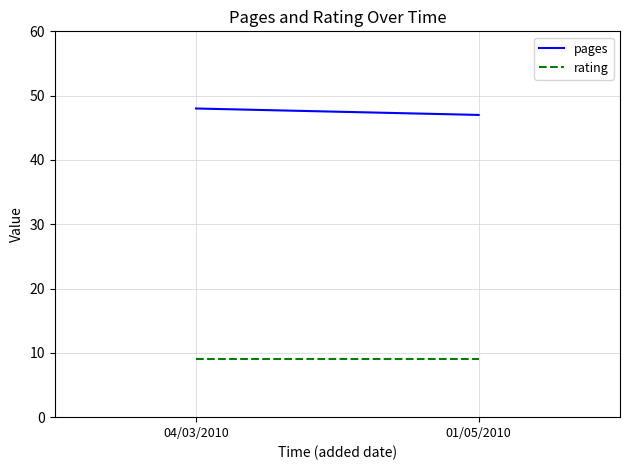

At which category does the chart reach its peak across all series?

04/03/2010